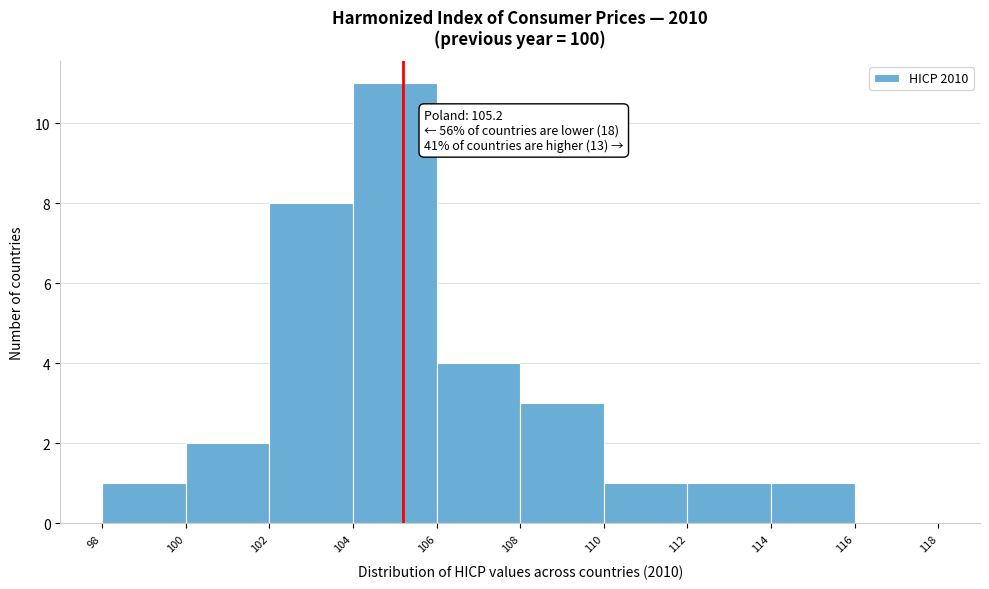

Which range on the x-axis has the tallest bar?

104 to 106